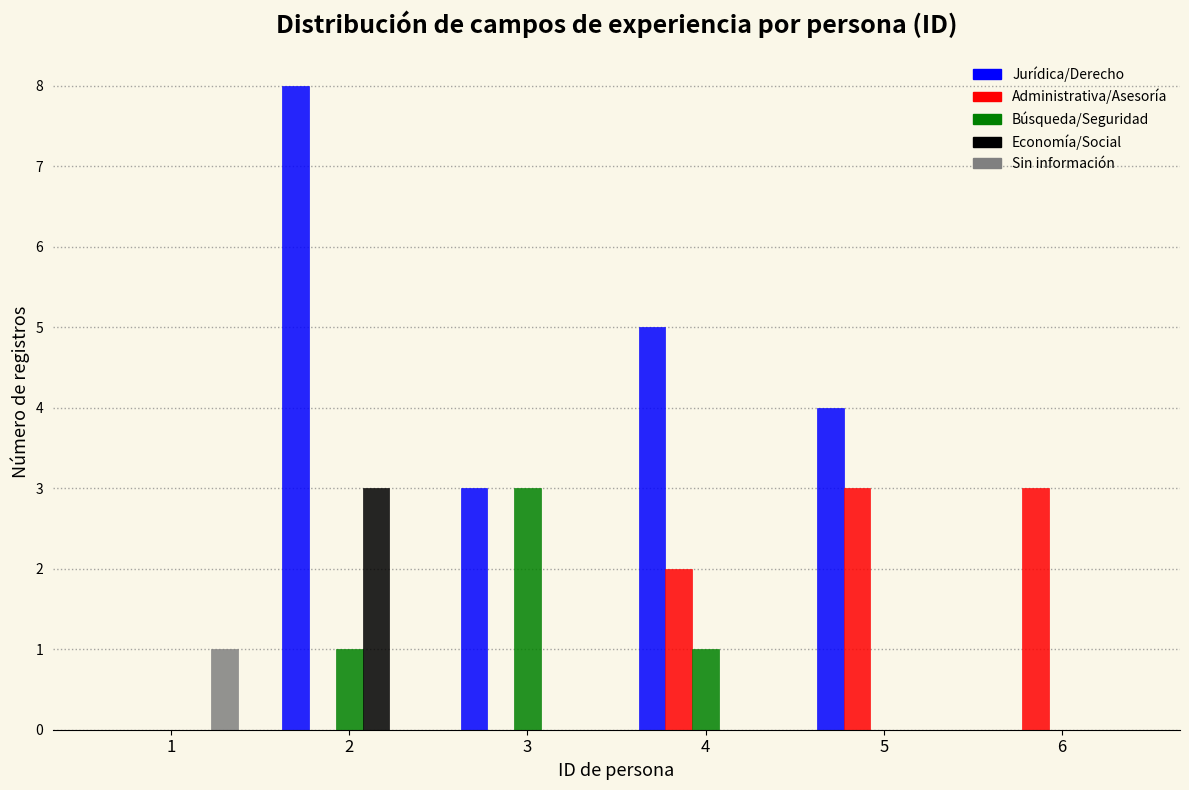

Reading left to right, what are all the values shown in this chart?

Jurídica/Derecho: 1=0	2=8	3=3	4=5	5=4	6=0
Administrativa/Asesoría: 1=0	2=0	3=0	4=2	5=3	6=3
Búsqueda/Seguridad: 1=0	2=1	3=3	4=1	5=0	6=0
Economía/Social: 1=0	2=3	3=0	4=0	5=0	6=0
Sin información: 1=1	2=0	3=0	4=0	5=0	6=0